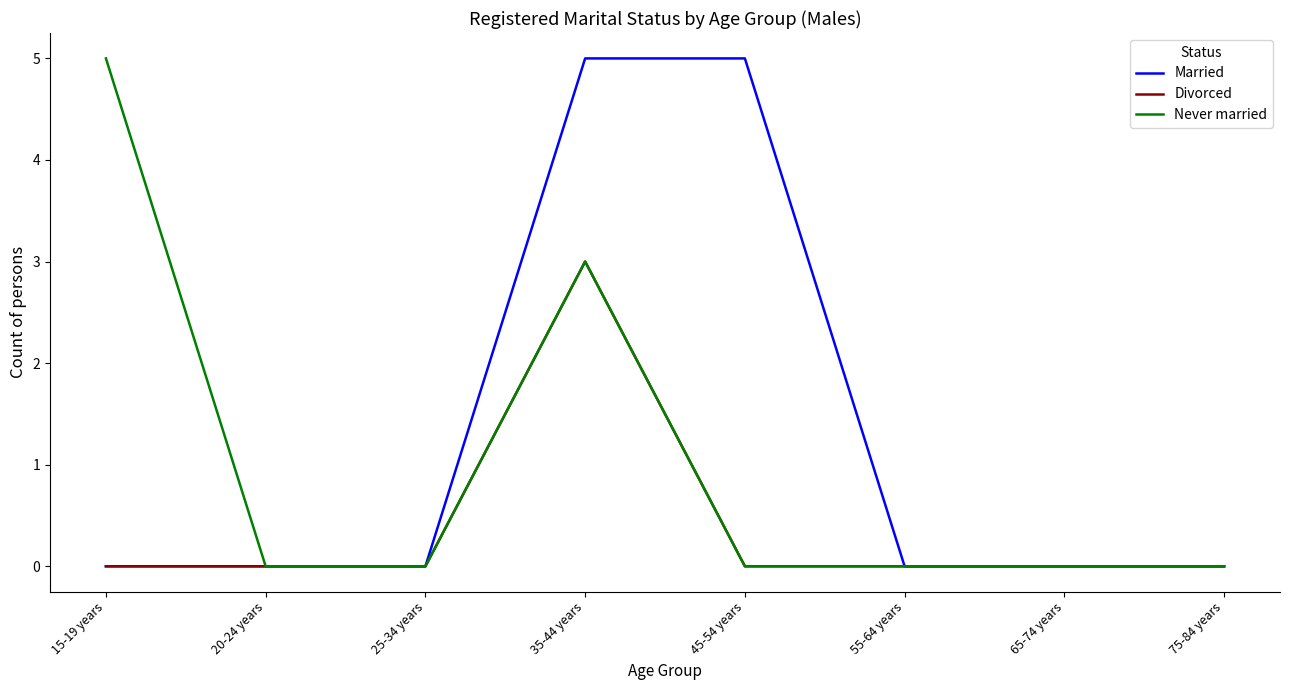

What position from the left is 20-24 years?

2